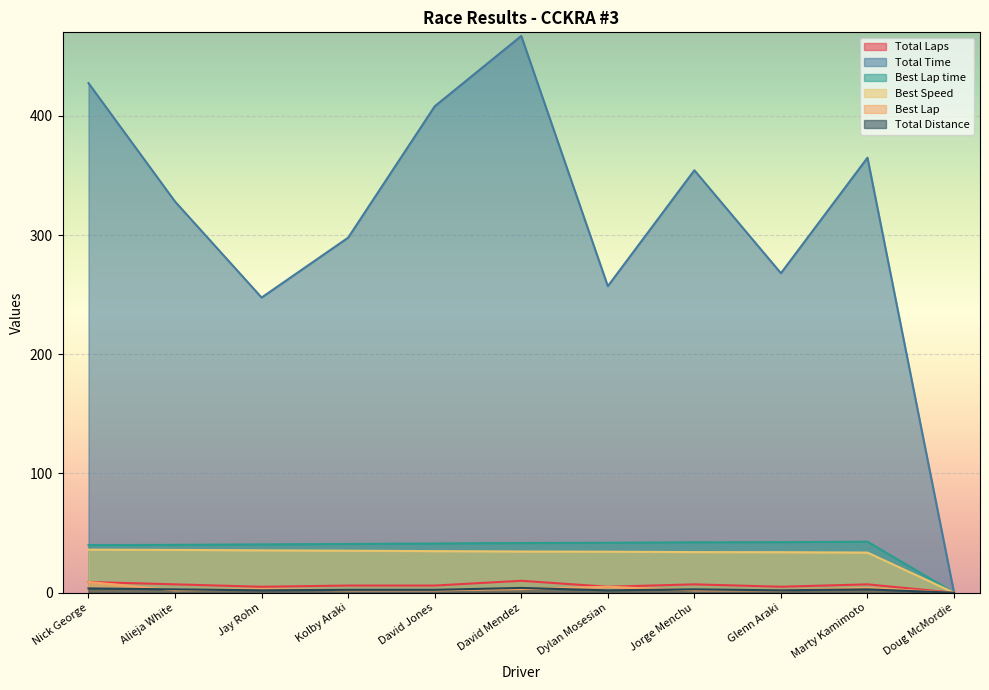

What is the difference between the Total Laps values at Jay Rohn and Alieja White?

2.0